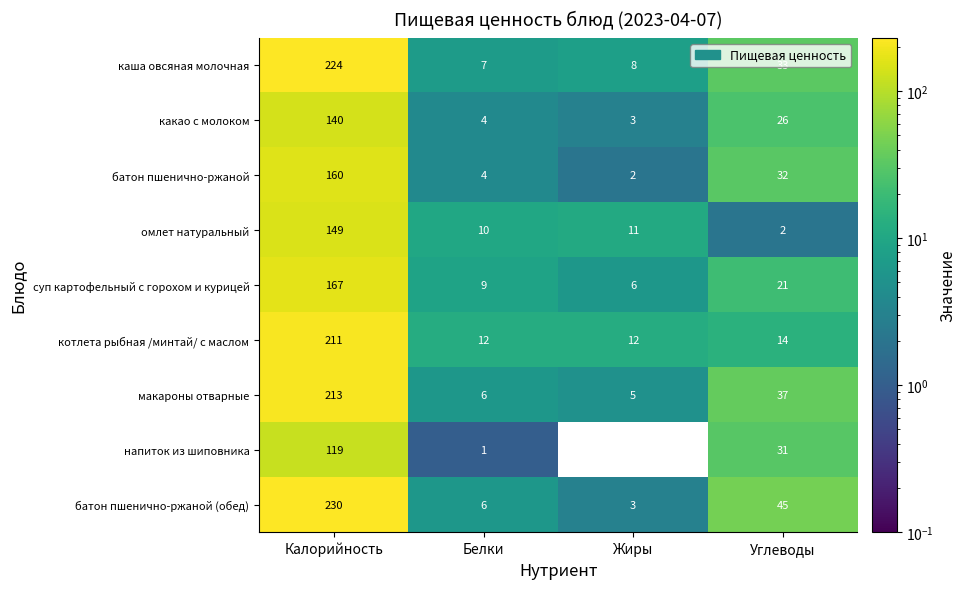

What is the sum of all каша овсяная молочная values?

272